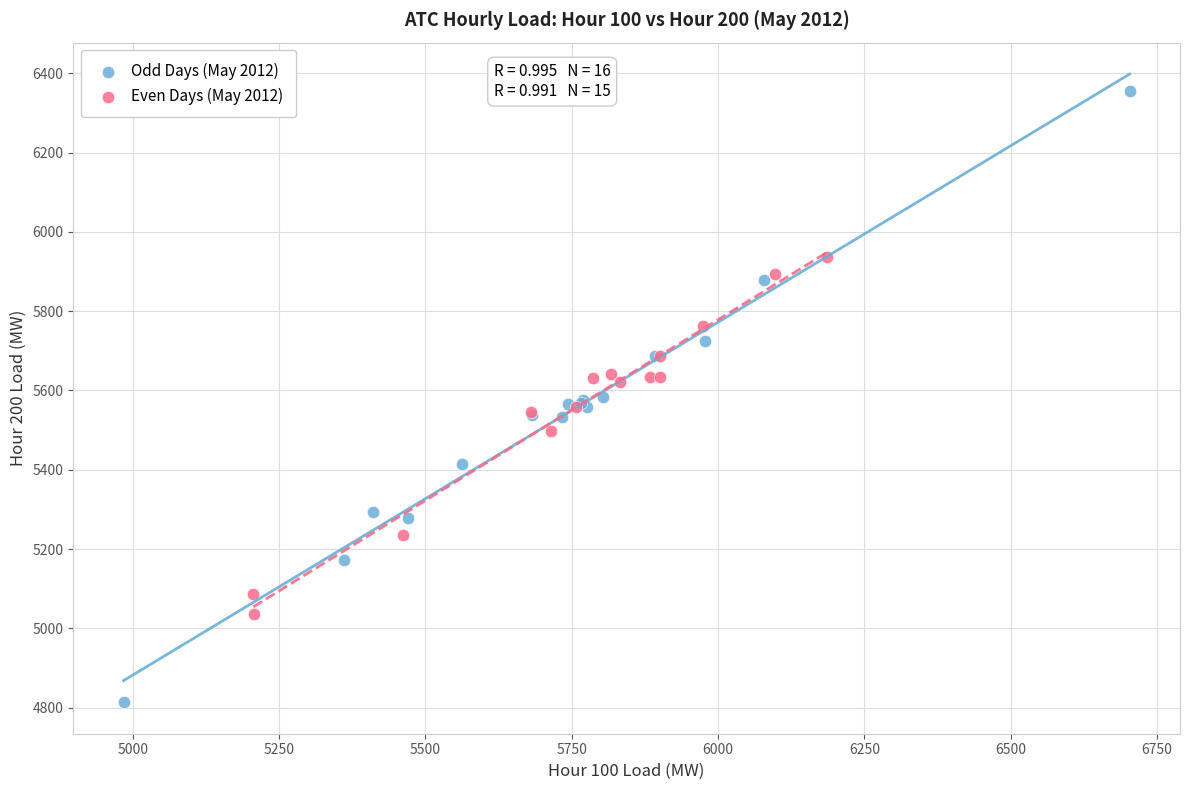

Which series has the largest Y range (max minus min)?

Odd Days (May 2012)